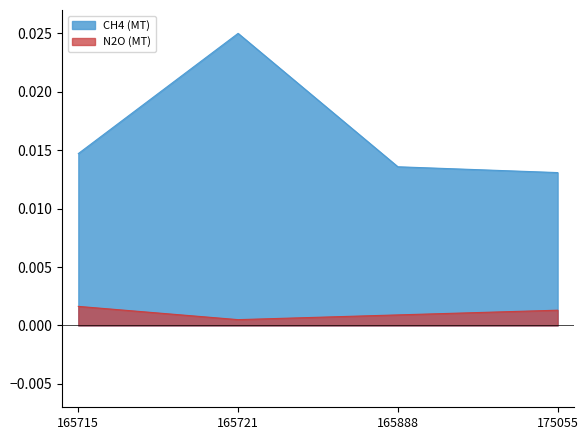

True or false: CH4 (MT) and N2O (MT) cross at least once.

False